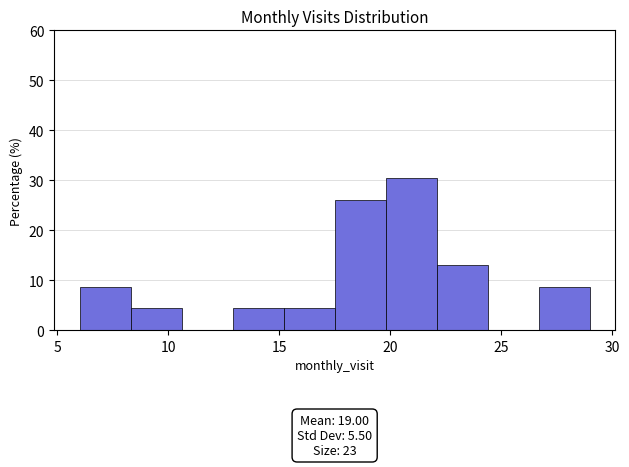

Over which range of the x-axis is the bar tallest?

19.8 to 22.1